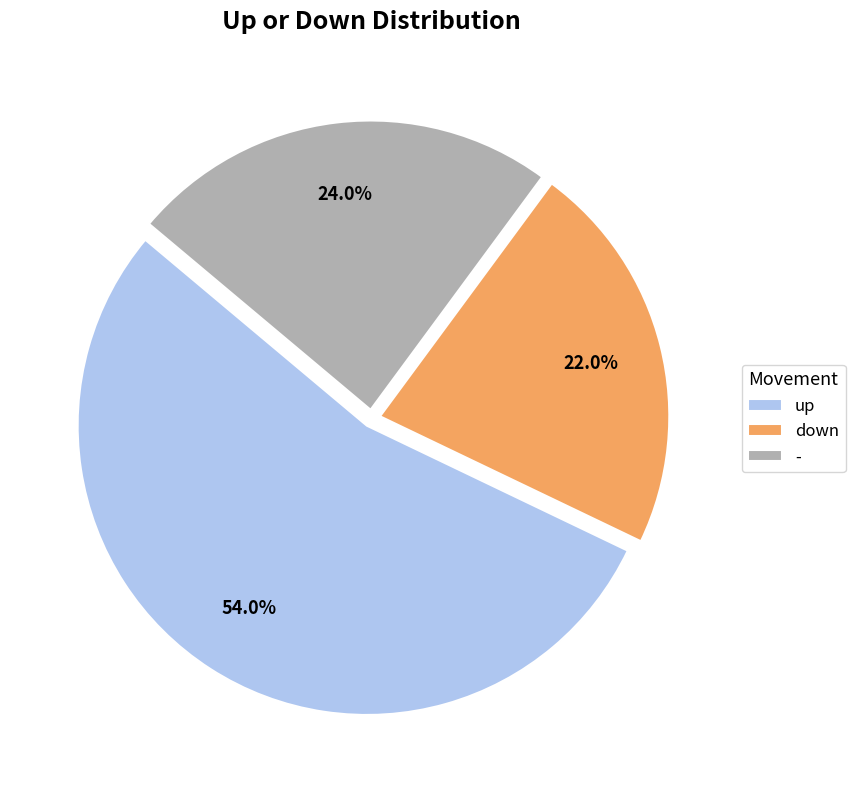

Which has a higher value, down or -?

-